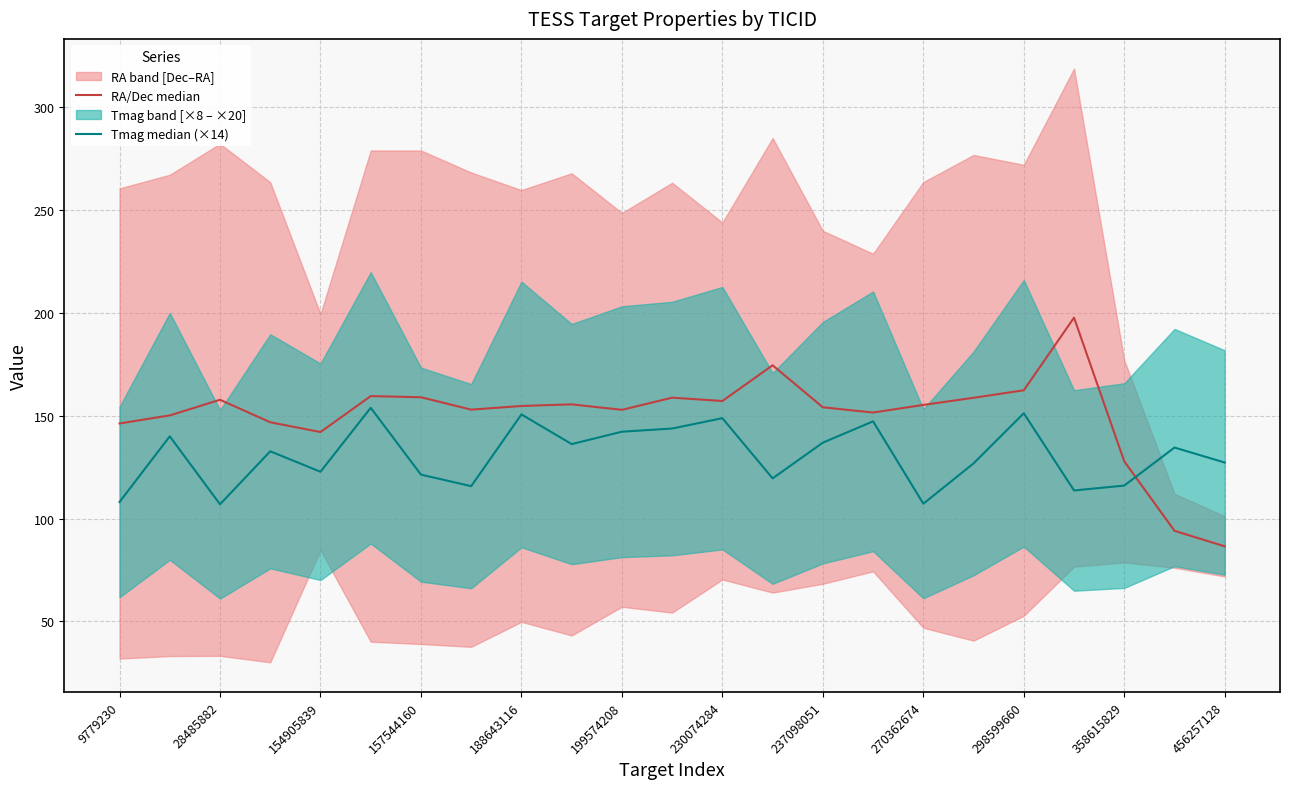

Reading left to right, what are all the values shown in this chart?

RA/Dec median: 146.3	150.2	157.8	146.8	142.1	159.6	159.0	153.0	154.7	155.5	152.9	158.8	157.2	174.5	154.1	151.6	155.3	158.7	162.4	197.7	127.8	94.1	86.5
Tmag median (×14): 108.1	140.0	107.0	132.7	122.8	153.9	121.4	115.8	150.6	136.2	142.2	143.8	148.8	119.6	136.9	147.3	107.2	126.8	151.2	113.7	116.1	134.5	127.3